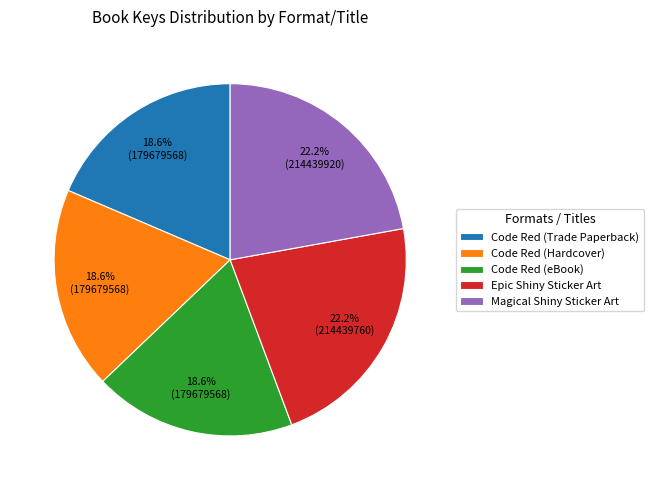

To the nearest percent, what is the average slice percentage?

20%